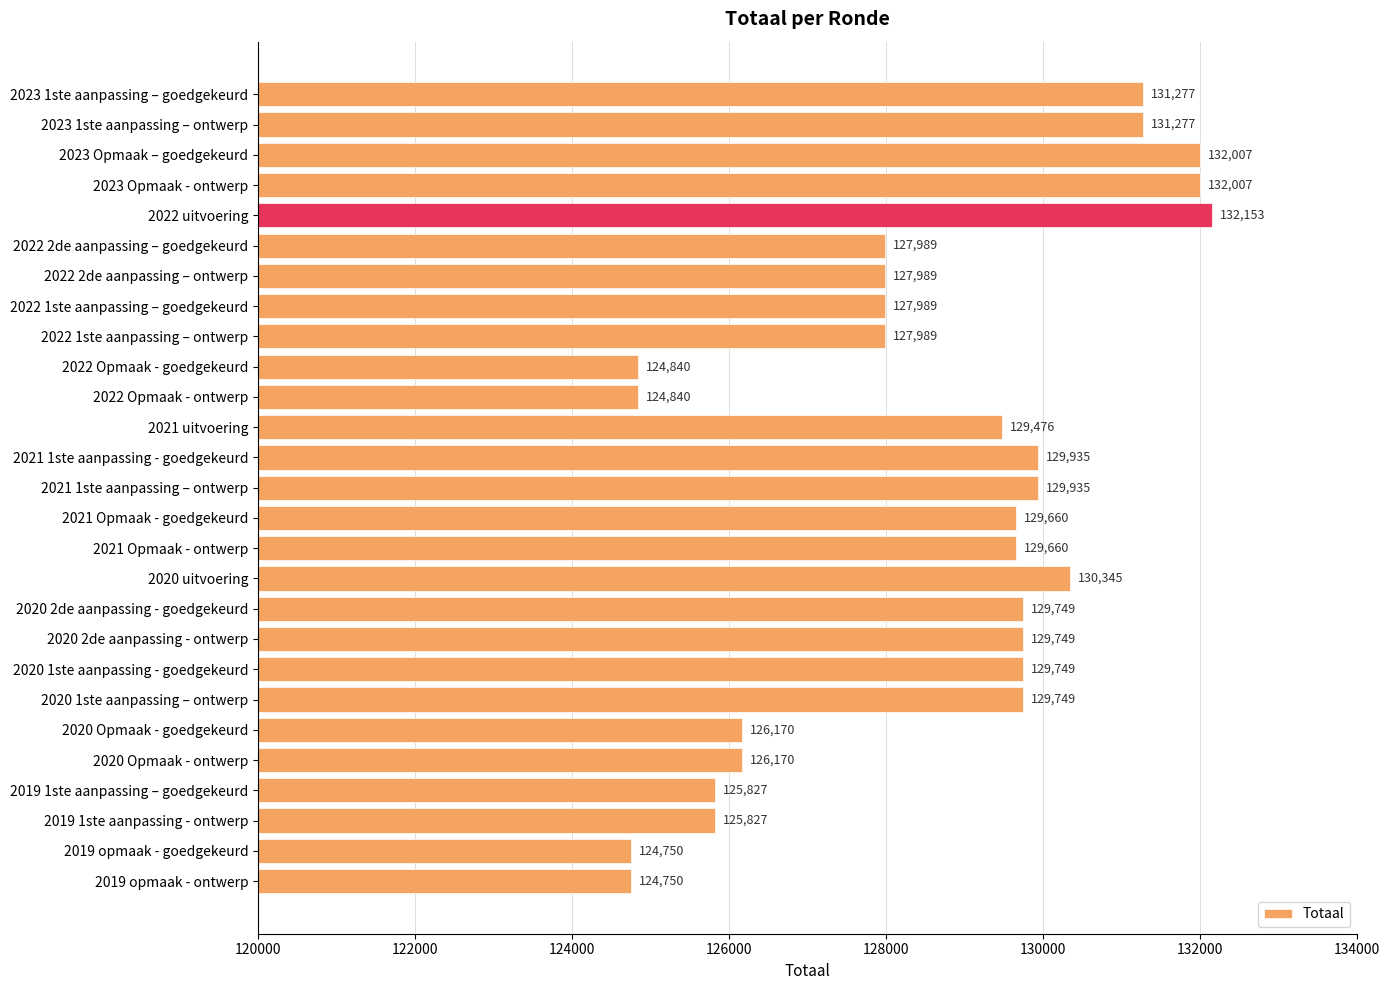

At which category does the chart reach its peak across all series?

2022 uitvoering